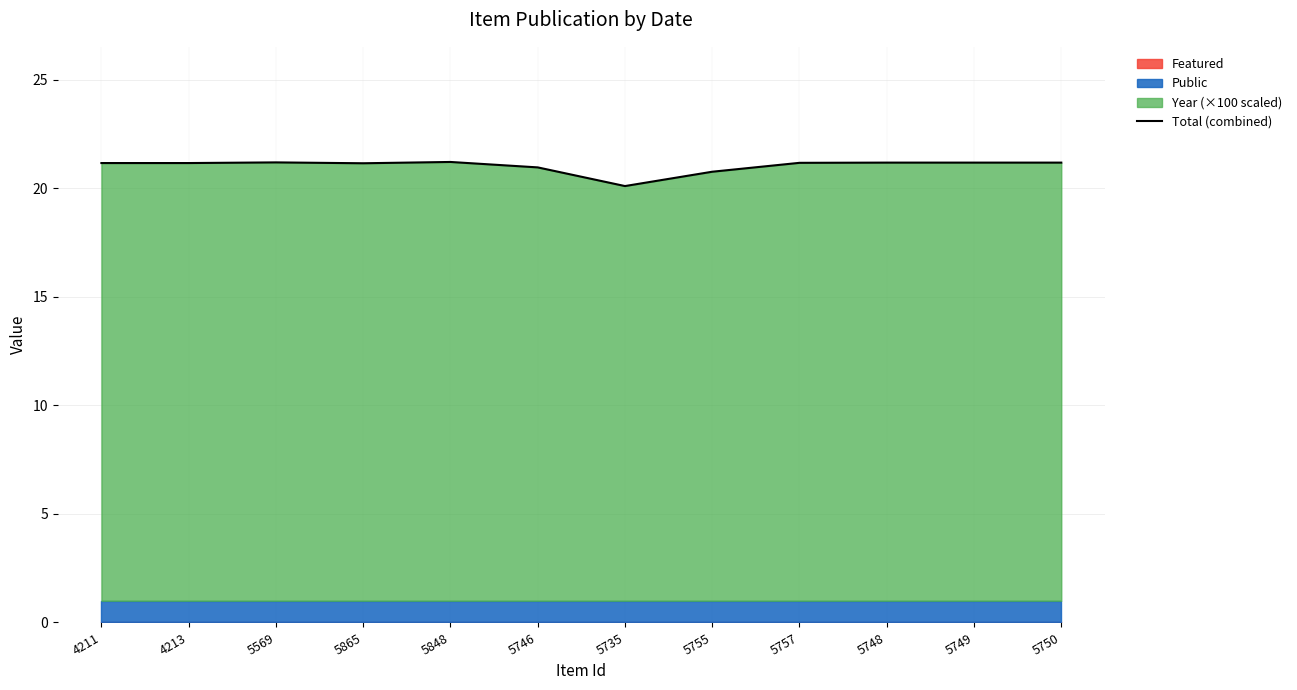

Is it true that the value at 5865 is 30.2?

False